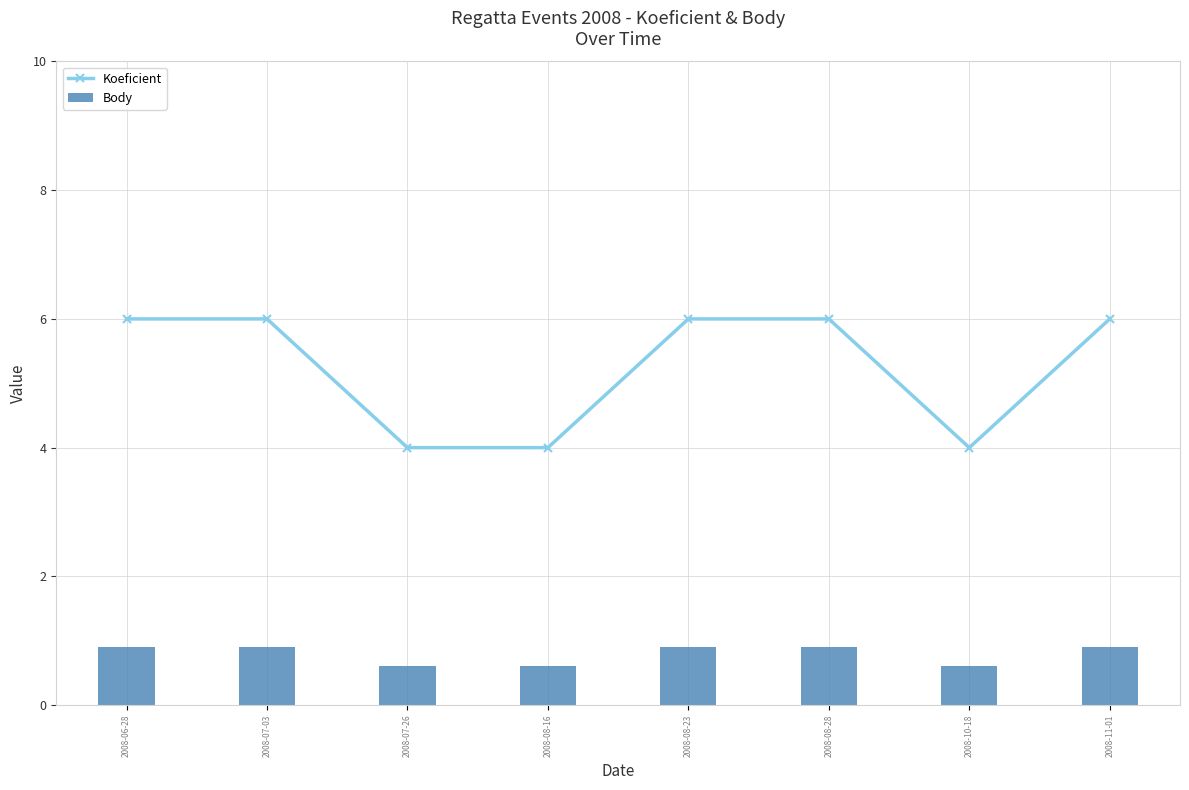

Rank the categories by value from lowest to highest.

2008-07-26, 2008-08-16, 2008-10-18, 2008-06-28, 2008-07-03, 2008-08-23, 2008-08-28, 2008-11-01